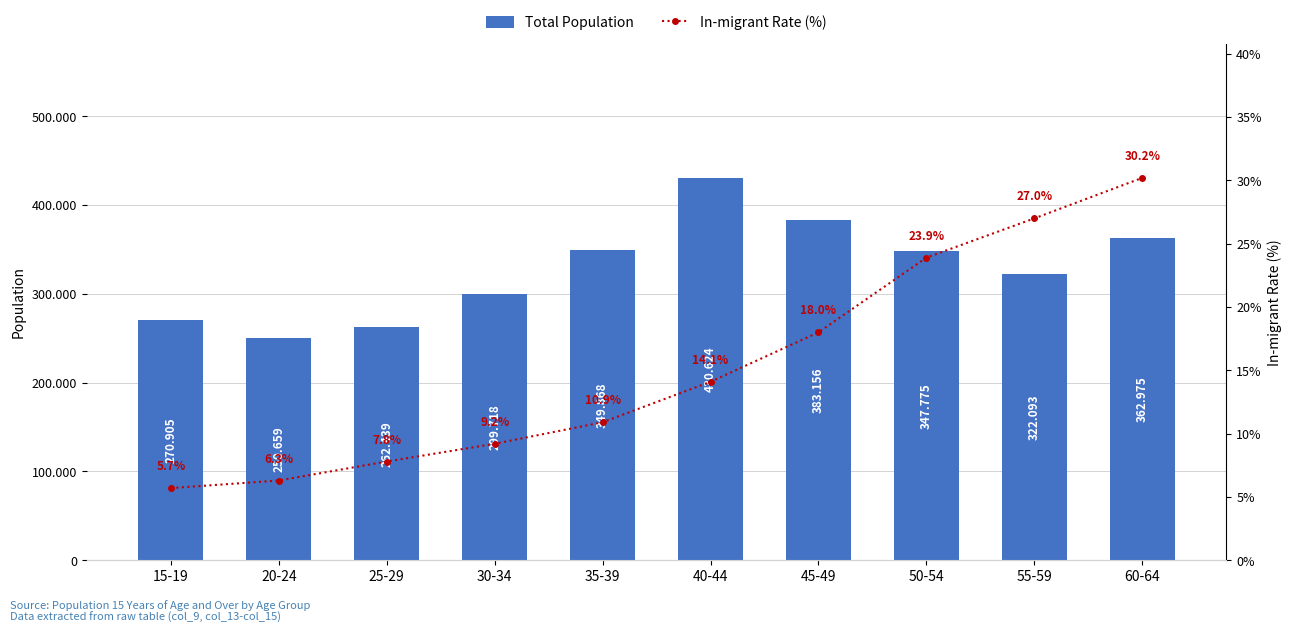

Which series has the largest total across all categories?

Total Population